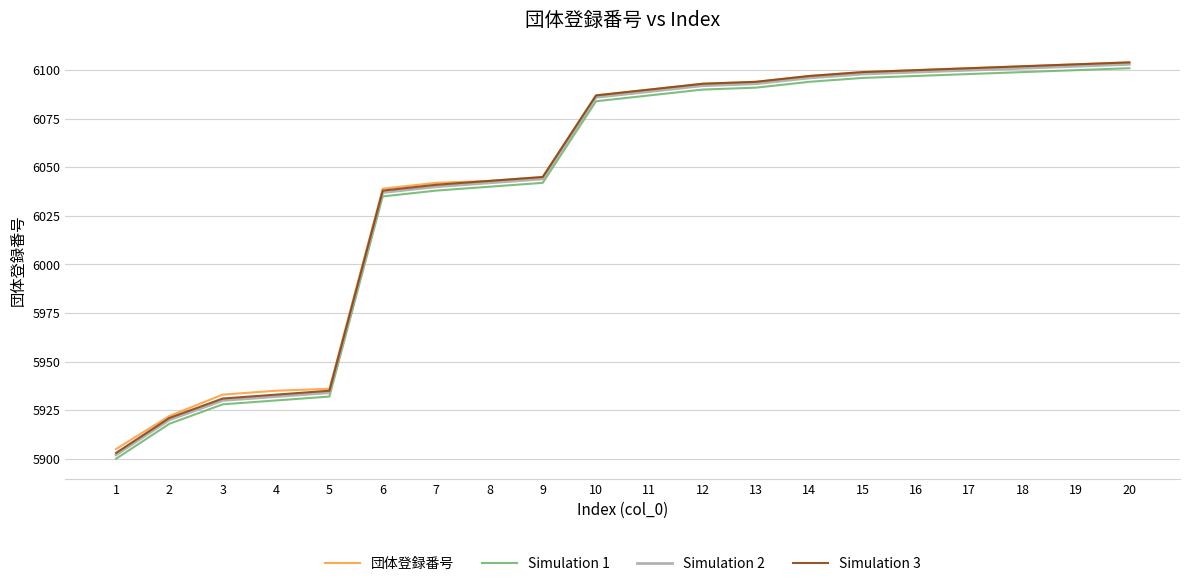

The 団体登録番号 series shows 6097 at 14. True or false?

True